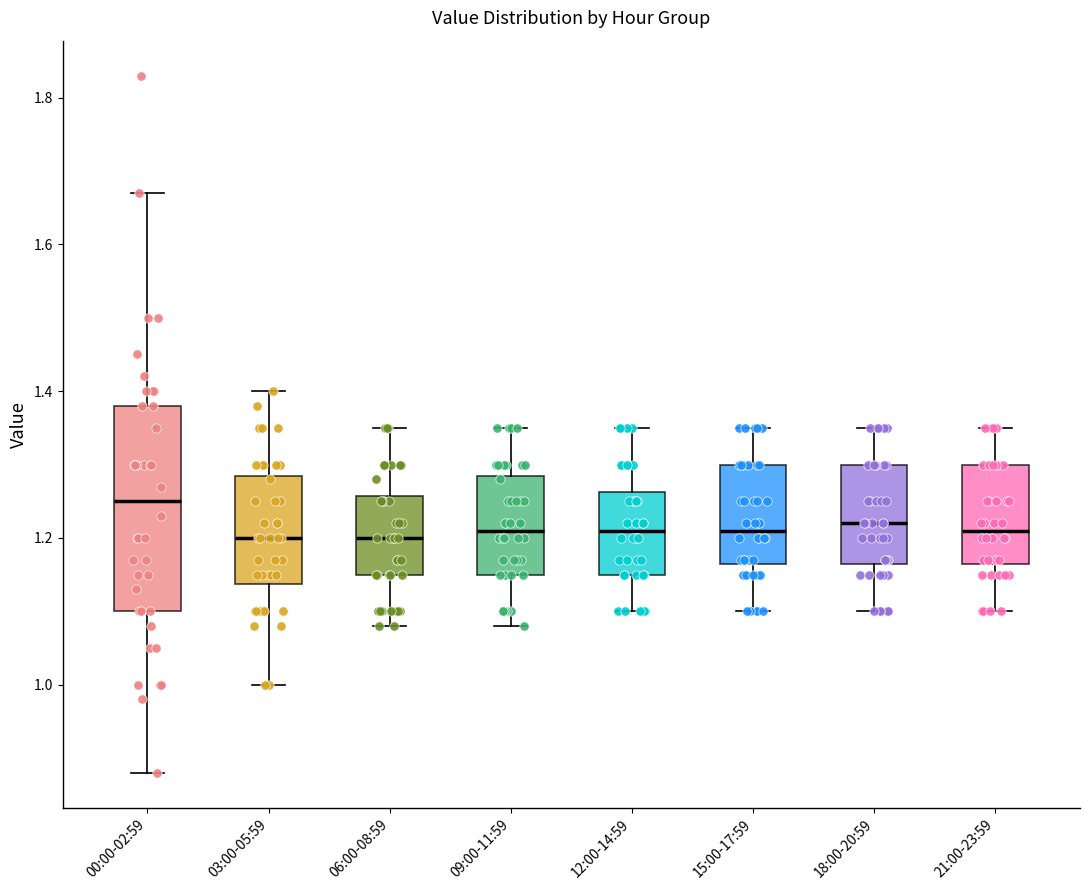

Reading left to right, transcribe this box plot: for each box, give where its median line is, the range the box spans, and where its two whiskers end, as read against the y-axis. The values are not printed on the chart, so give them approximately, as read against the axis.

00:00-02:59: median 1.26, box 1.10 to 1.38, whiskers 0.88 to 1.68
03:00-05:59: median 1.20, box 1.14 to 1.28, whiskers 1.00 to 1.40
06:00-08:59: median 1.20, box 1.16 to 1.26, whiskers 1.08 to 1.36
09:00-11:59: median 1.22, box 1.16 to 1.28, whiskers 1.08 to 1.36
12:00-14:59: median 1.22, box 1.16 to 1.26, whiskers 1.10 to 1.36
15:00-17:59: median 1.22, box 1.16 to 1.30, whiskers 1.10 to 1.36
18:00-20:59: median 1.22, box 1.16 to 1.30, whiskers 1.10 to 1.36
21:00-23:59: median 1.22, box 1.16 to 1.30, whiskers 1.10 to 1.36